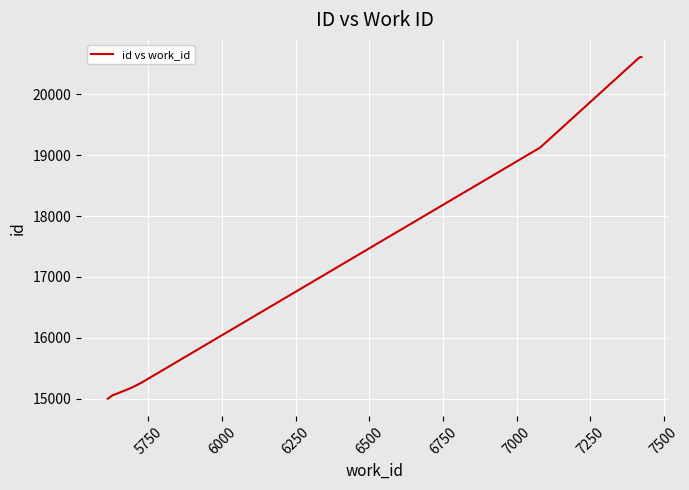

Does the chart have visible grid lines?

Yes